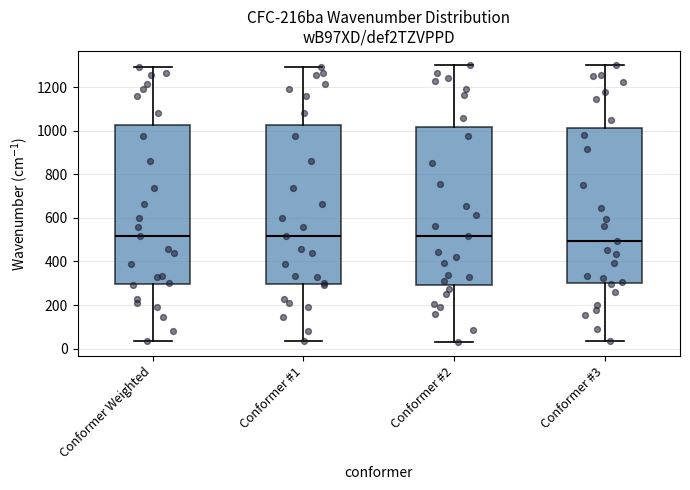

Reading left to right, read every box against the y-axis: the position of its median line, the range the box covers, and the ends of its whiskers. The values are not printed on the chart, so give them approximately, as read against the axis.

Conformer Weighted: median 520, box 300 to 1020, whiskers 40 to 1300
Conformer #1: median 520, box 300 to 1020, whiskers 40 to 1300
Conformer #2: median 520, box 300 to 1020, whiskers 20 to 1300
Conformer #3: median 500, box 300 to 1020, whiskers 40 to 1300